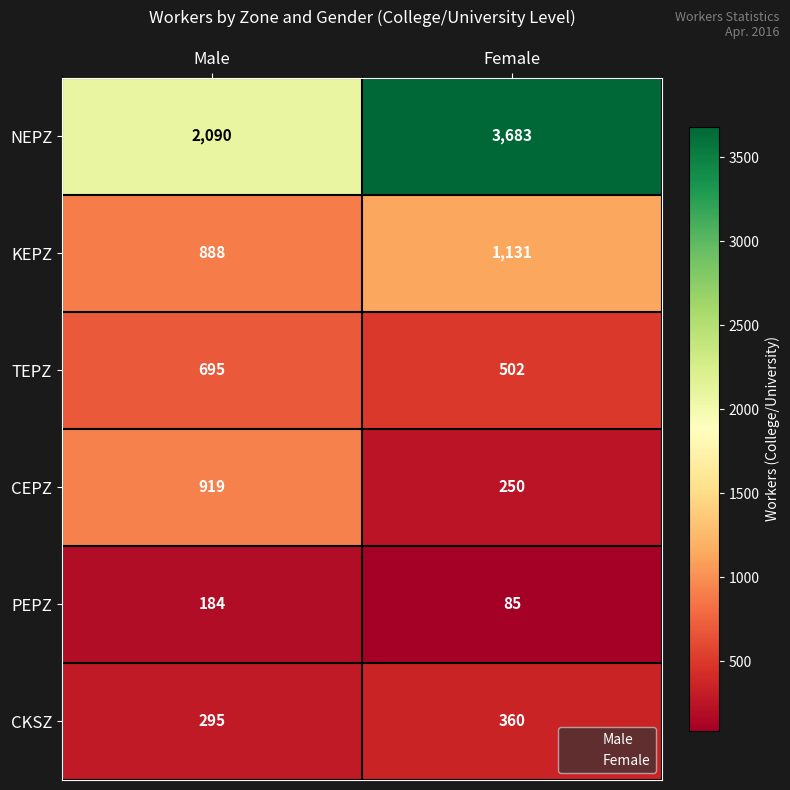

What is the total value across all series at Male?

5071